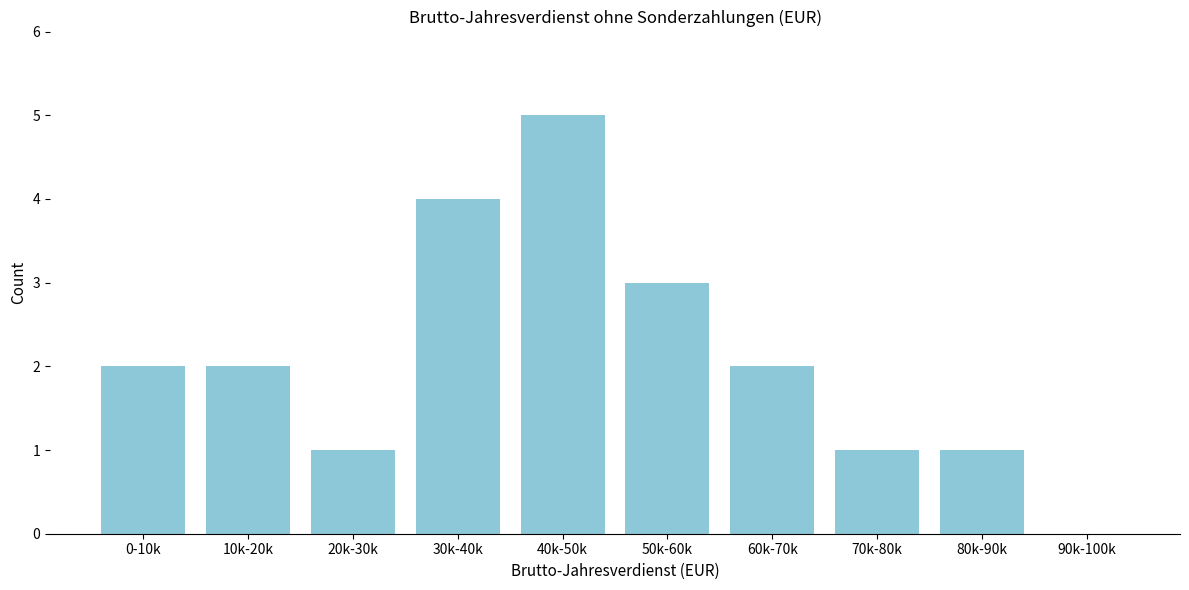

Reading right to left, list all the values displayed in this chart.

90k-100k=0	80k-90k=1	70k-80k=1	60k-70k=2	50k-60k=3	40k-50k=5	30k-40k=4	20k-30k=1	10k-20k=2	0-10k=2